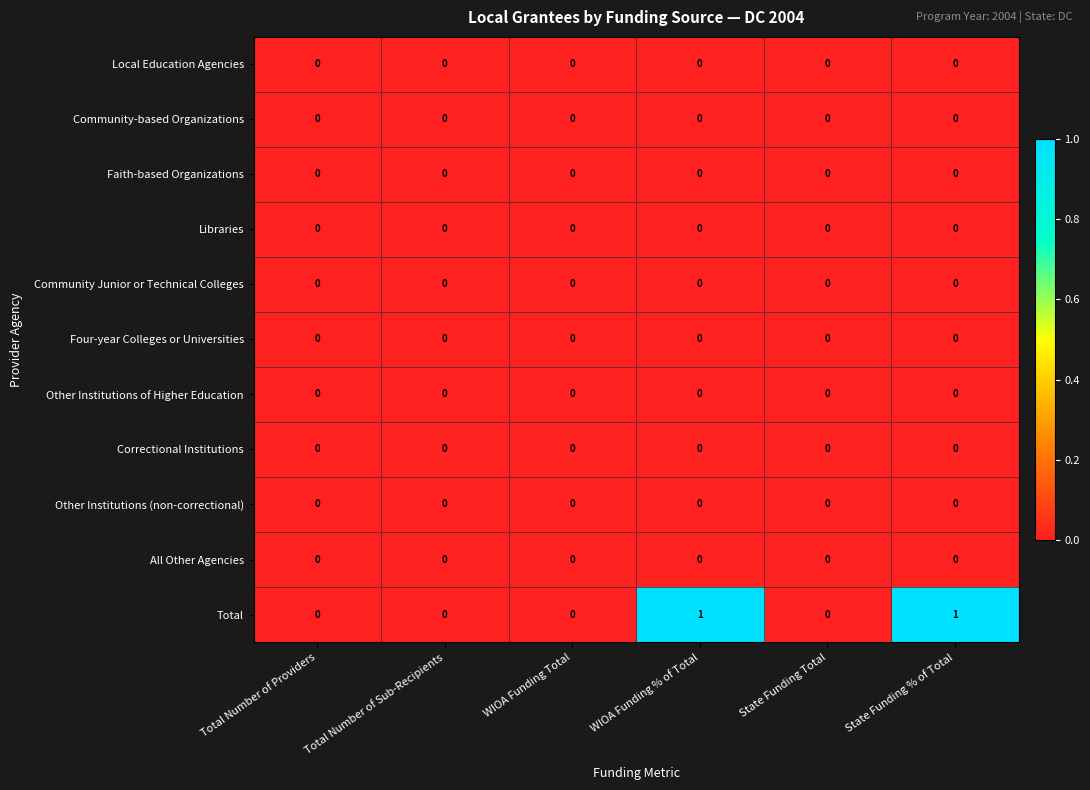

The value of Other Institutions (non-correctional) at State Funding Total is 0. True or false?

True